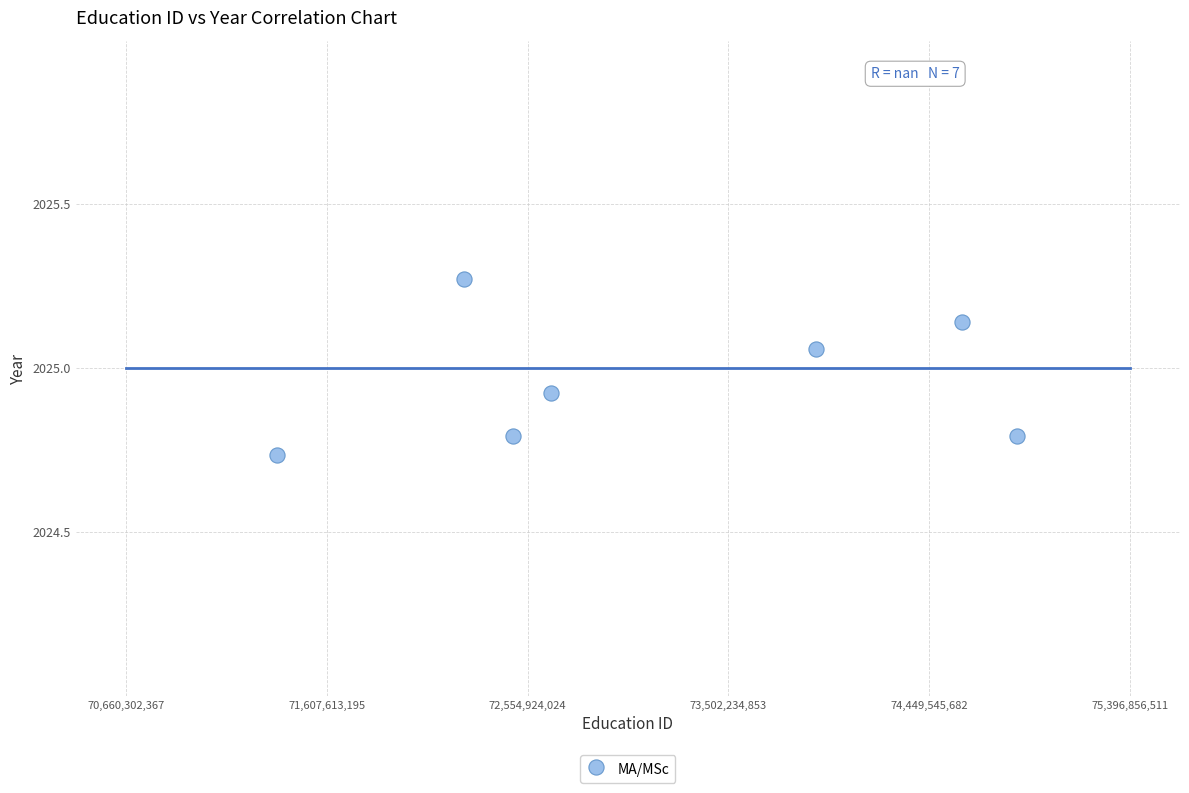

What is the range of X values (max minus min)?

3494101010.5